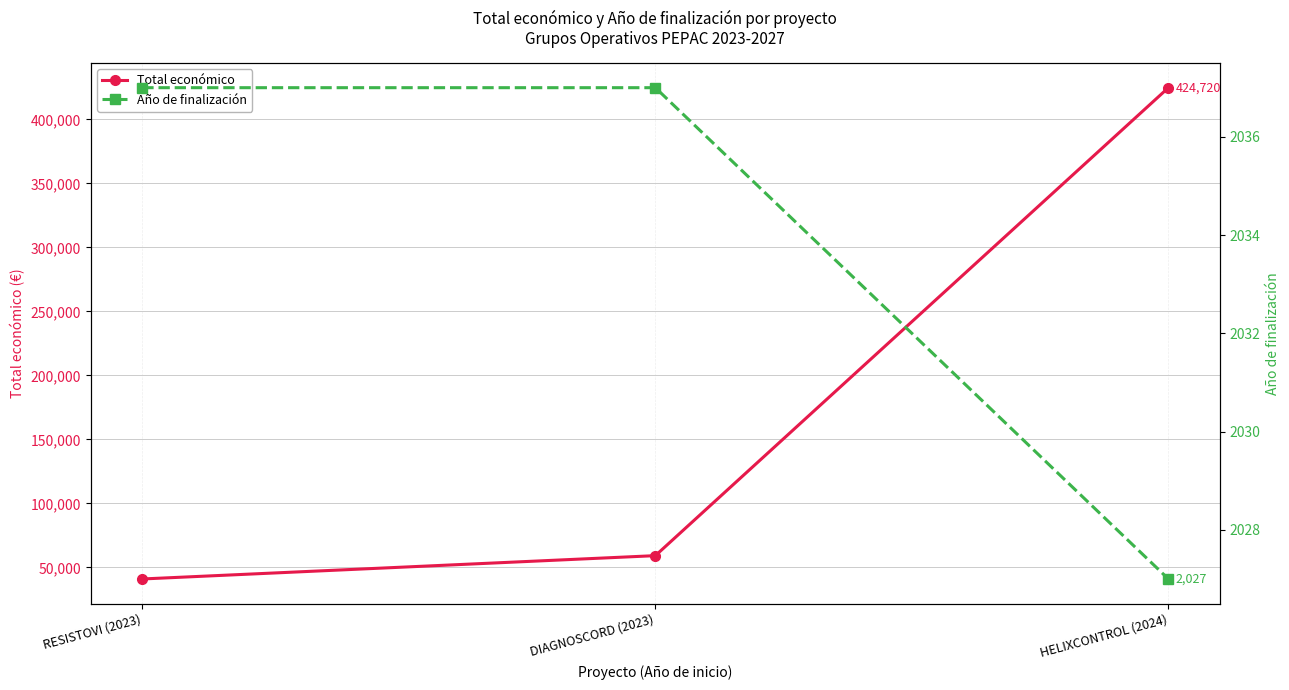

Reading right to left, list all the values displayed in this chart.

Total económico: HELIXCONTROL (2024)=424720	DIAGNOSCORD (2023)=59106	RESISTOVI (2023)=40876
Año de finalización: HELIXCONTROL (2024)=2027	DIAGNOSCORD (2023)=2037	RESISTOVI (2023)=2037